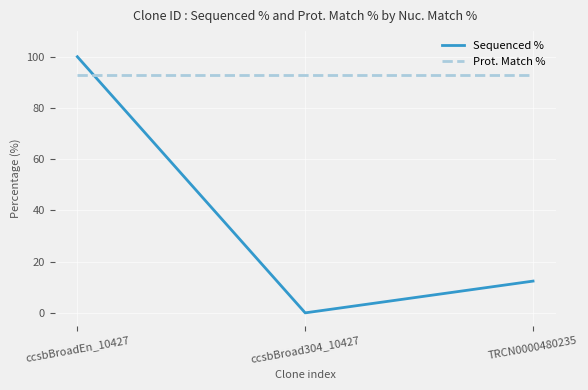

Reading right to left, list all the values displayed in this chart.

Sequenced %: TRCN0000480235=12.4	ccsbBroad304_10427=0.0	ccsbBroadEn_10427=100.0
Prot. Match %: TRCN0000480235=92.9	ccsbBroad304_10427=92.9	ccsbBroadEn_10427=92.9